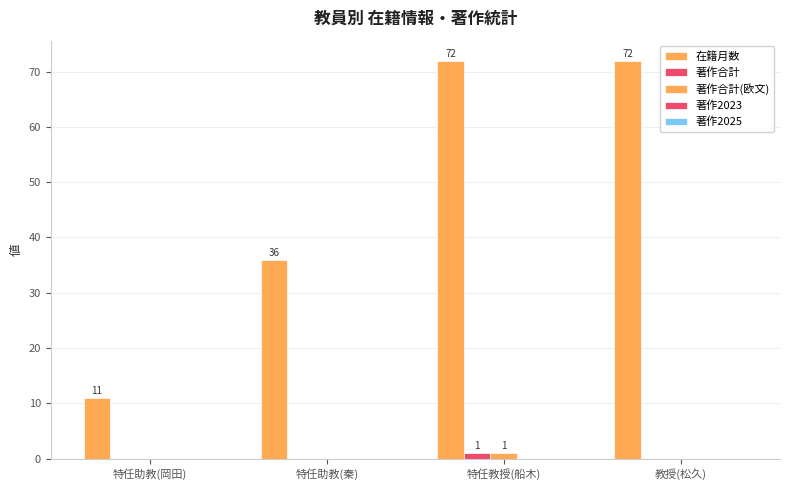

How many data points in 著作合計(欧文) are above 0?

1